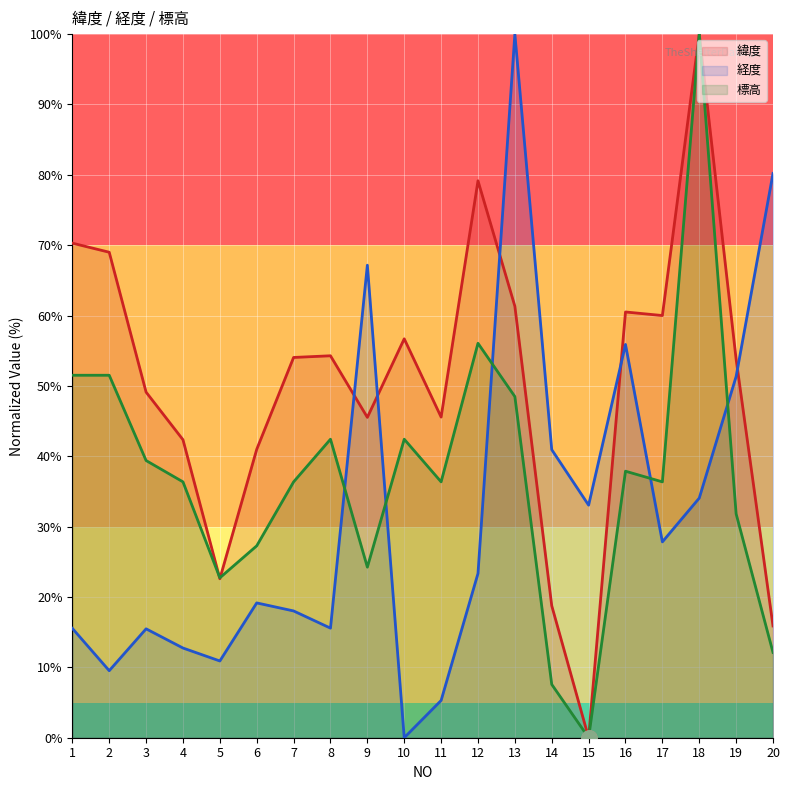

Is the value of 標高 at 9 greater than the value of 緯度 at 12?

No